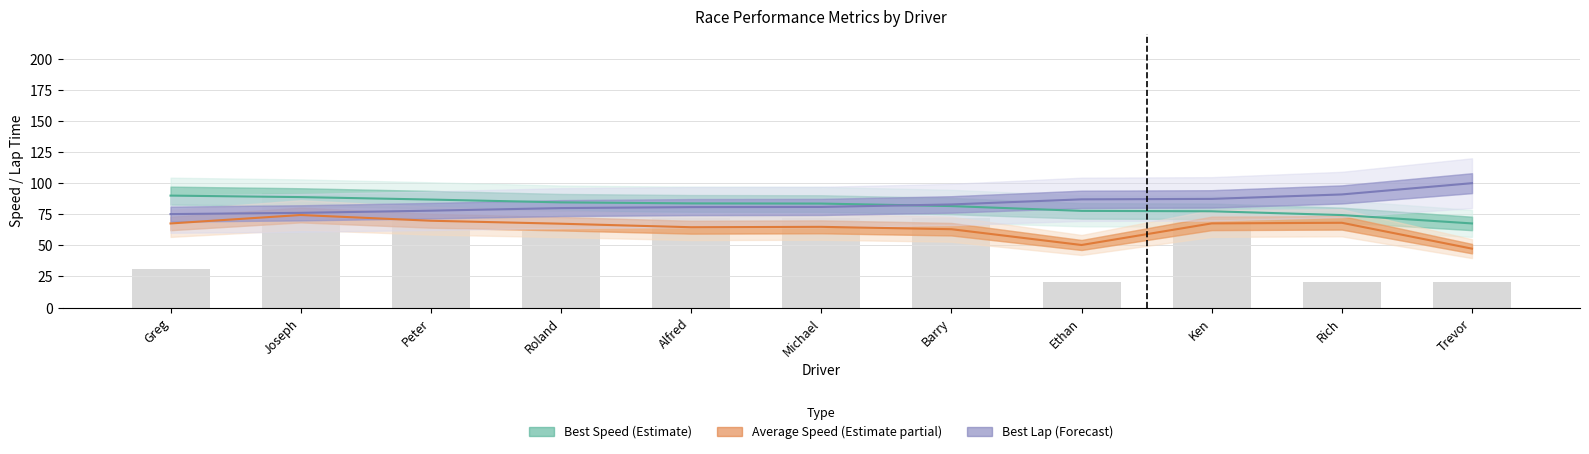

What is the change in value from Roland to Barry?

-3.0